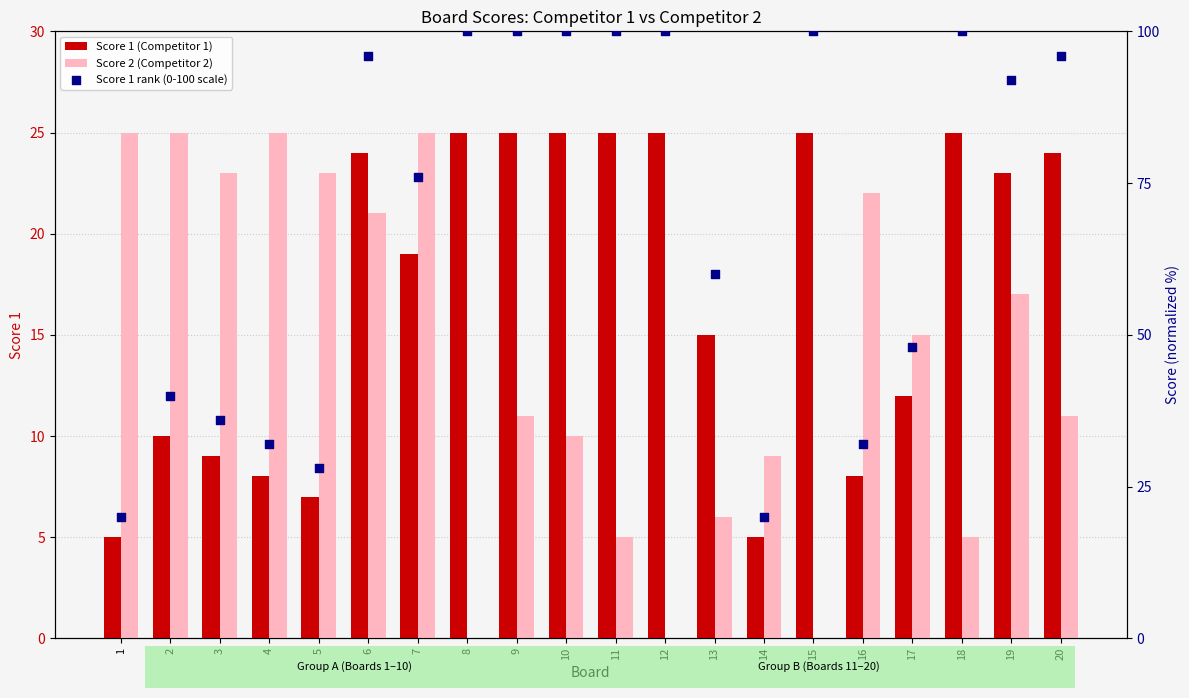

Which series contains the lowest Y value?

Score 2 (Competitor 2)